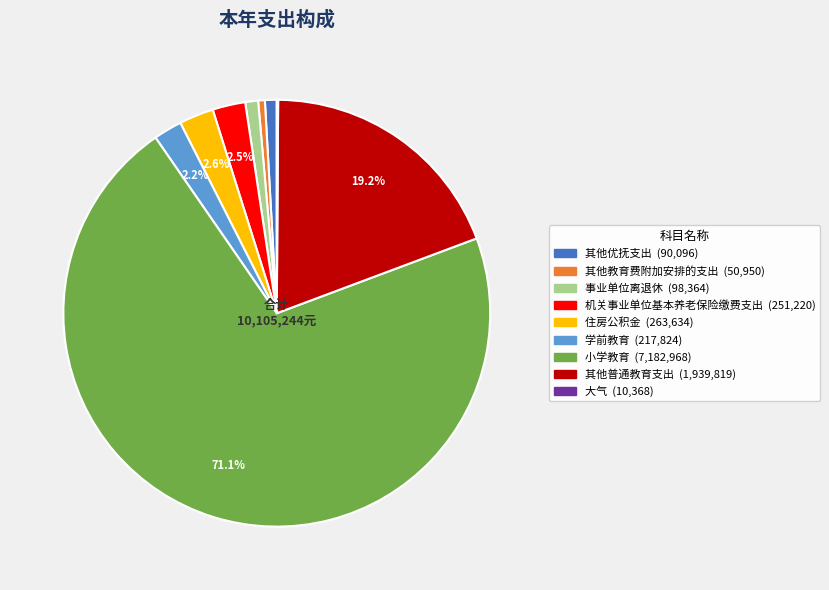

Do 小学教育 and 其他教育费附加安排的支出 together represent more than half of the pie?

Yes